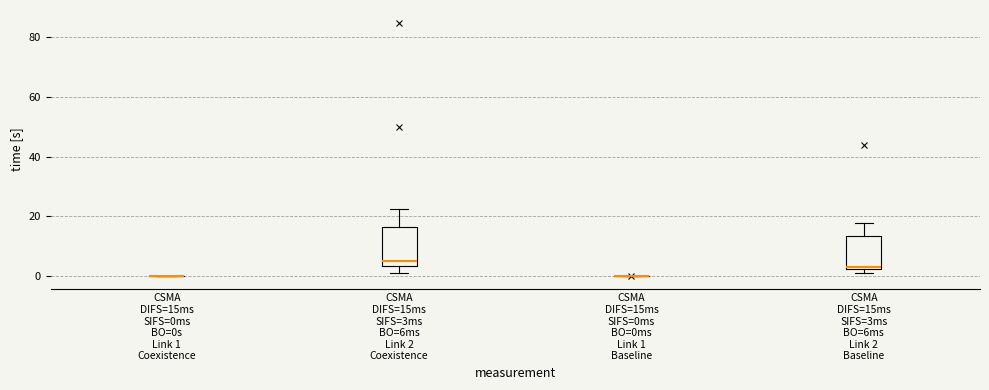

Reading left to right, transcribe this box plot: for each box, give where its median line is, the range the box spans, and where its two whiskers end, as read against the y-axis. The values are not printed on the chart, so give them approximately, as read against the axis.

CSMA DIFS=15ms SIFS=0ms BO=0s Link 1 Coexistence: box collapsed to a line at 0, whiskers 0 to 0
CSMA DIFS=15ms SIFS=3ms BO=6ms Link 2 Coexistence: median 6, box 4 to 16, whiskers 0 to 22
CSMA DIFS=15ms SIFS=0ms BO=0ms Link 1 Baseline: box collapsed to a line at 0, whiskers 0 to 0
CSMA DIFS=15ms SIFS=3ms BO=6ms Link 2 Baseline: median 4, box 2 to 14, whiskers 0 to 18